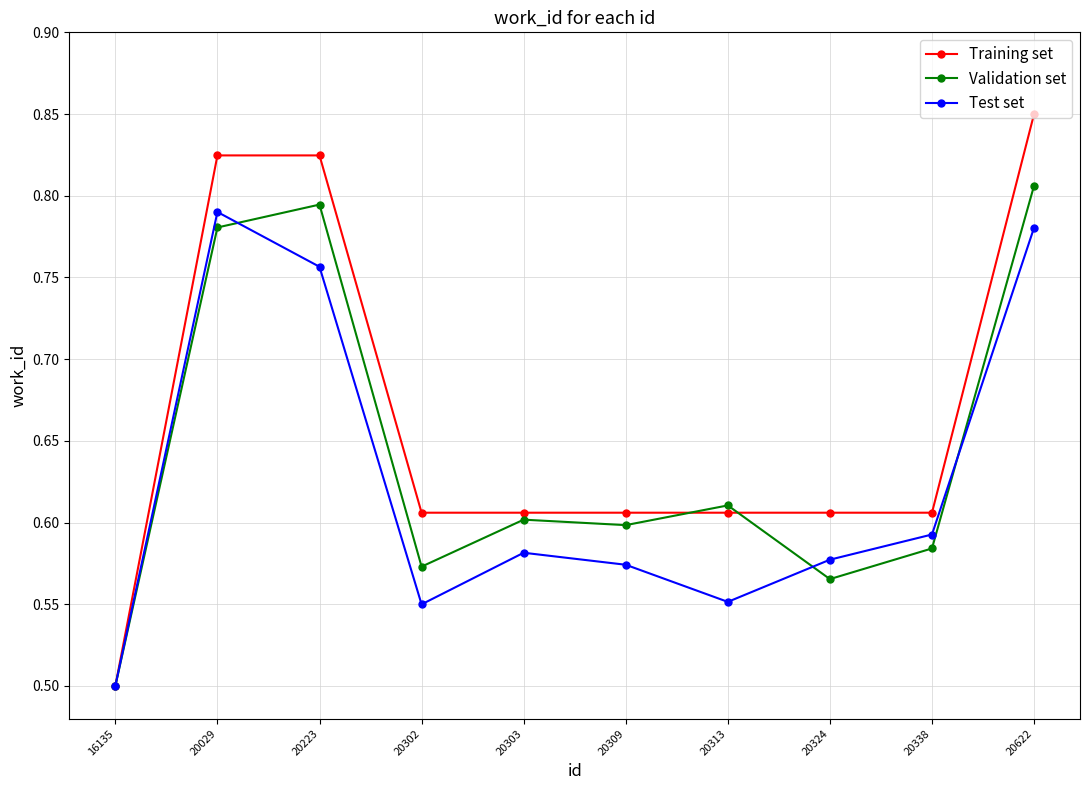

Which category has the highest value in the Validation set series?

20622